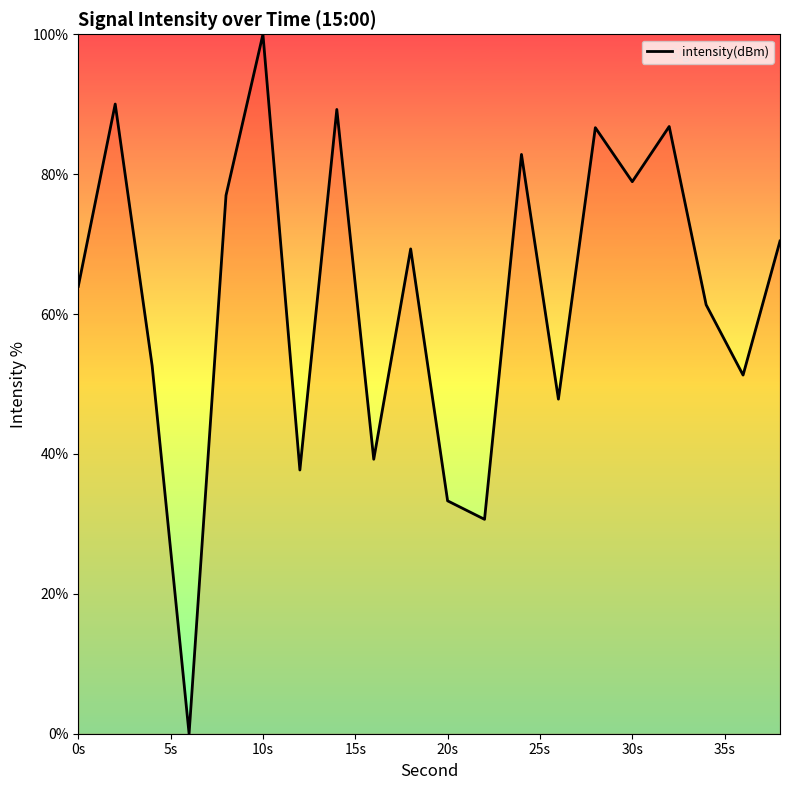

What is the maximum value shown in the chart?

100.0